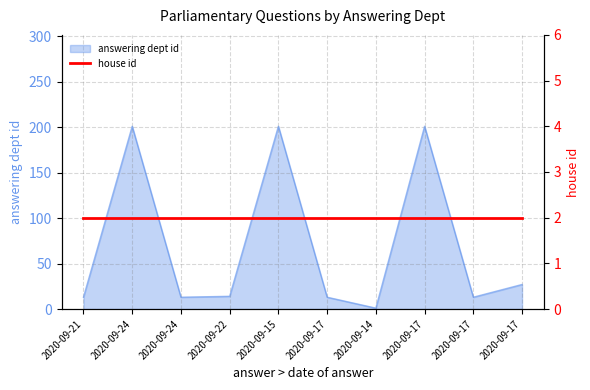

How many categories are shown in the chart?

10